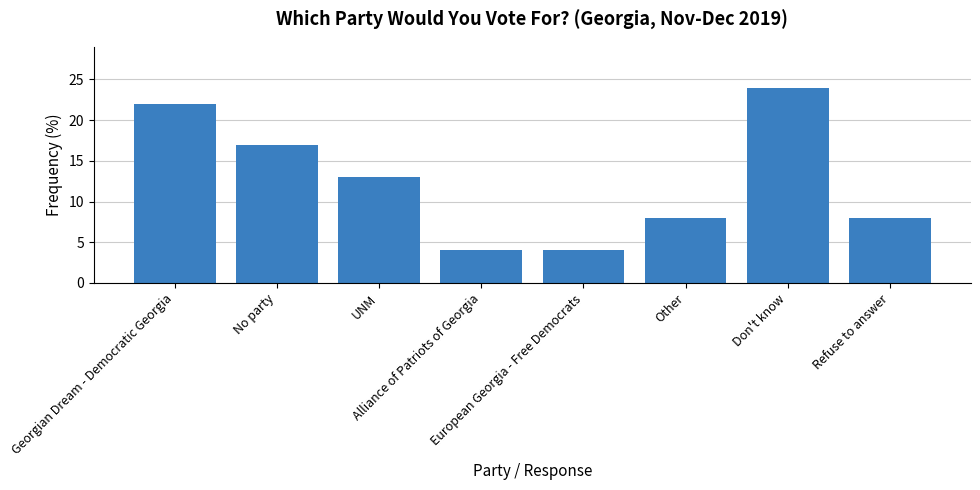

Which has a higher value, Georgian Dream - Democratic Georgia or Refuse to answer?

Georgian Dream - Democratic Georgia